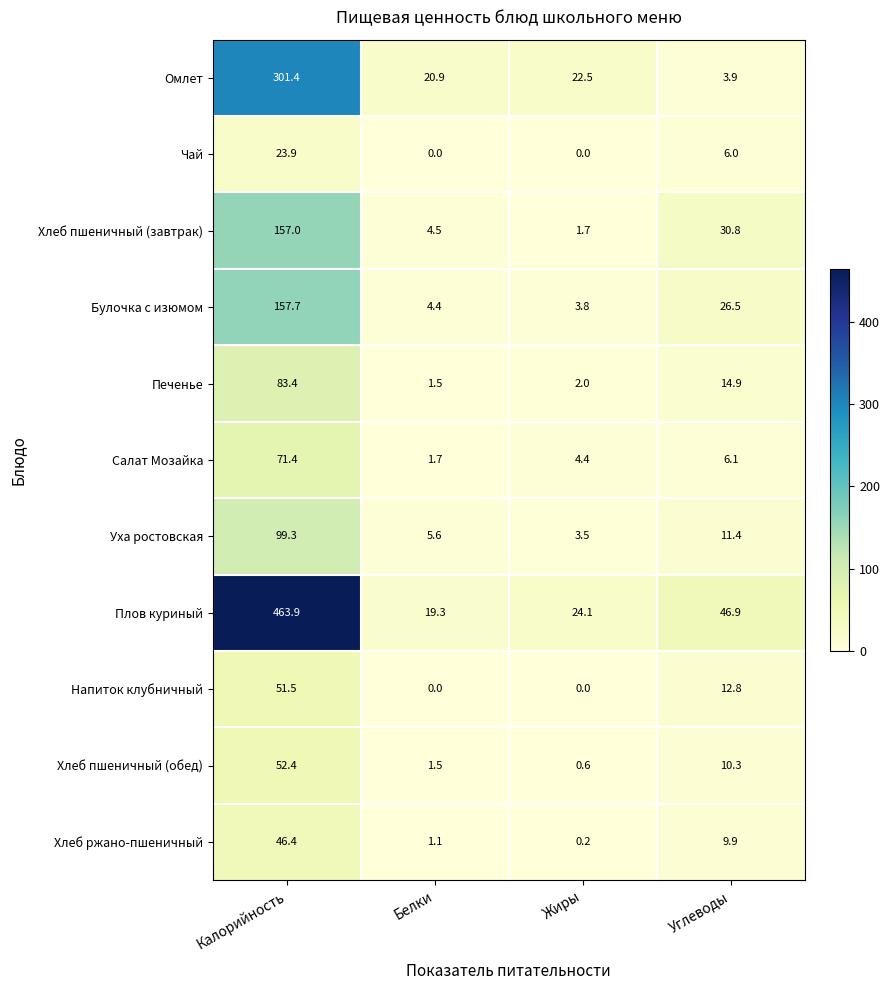

What is the total value across all series at Калорийность?

1508.3